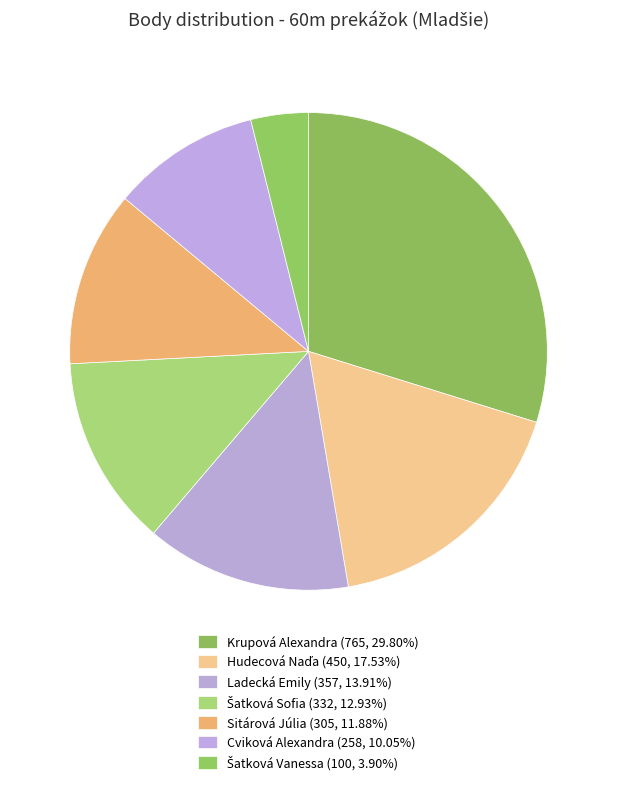

Does any single category account for the majority?

No